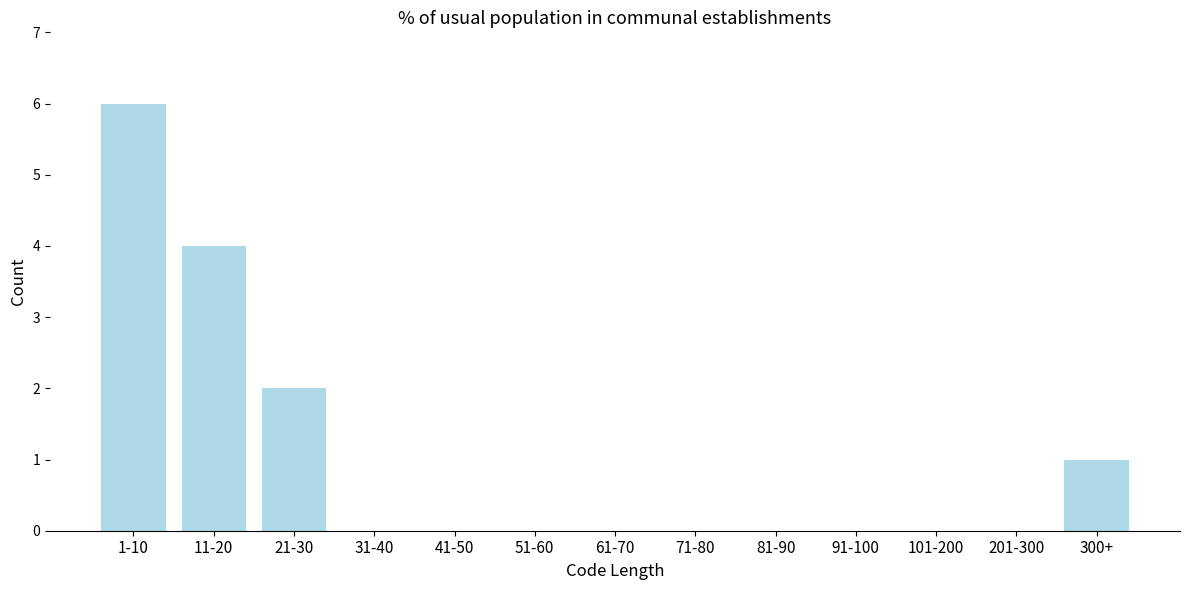

Reading left to right, what are all the values shown in this chart?

1-10=6	11-20=4	21-30=2	31-40=0	41-50=0	51-60=0	61-70=0	71-80=0	81-90=0	91-100=0	101-200=0	201-300=0	300+=1